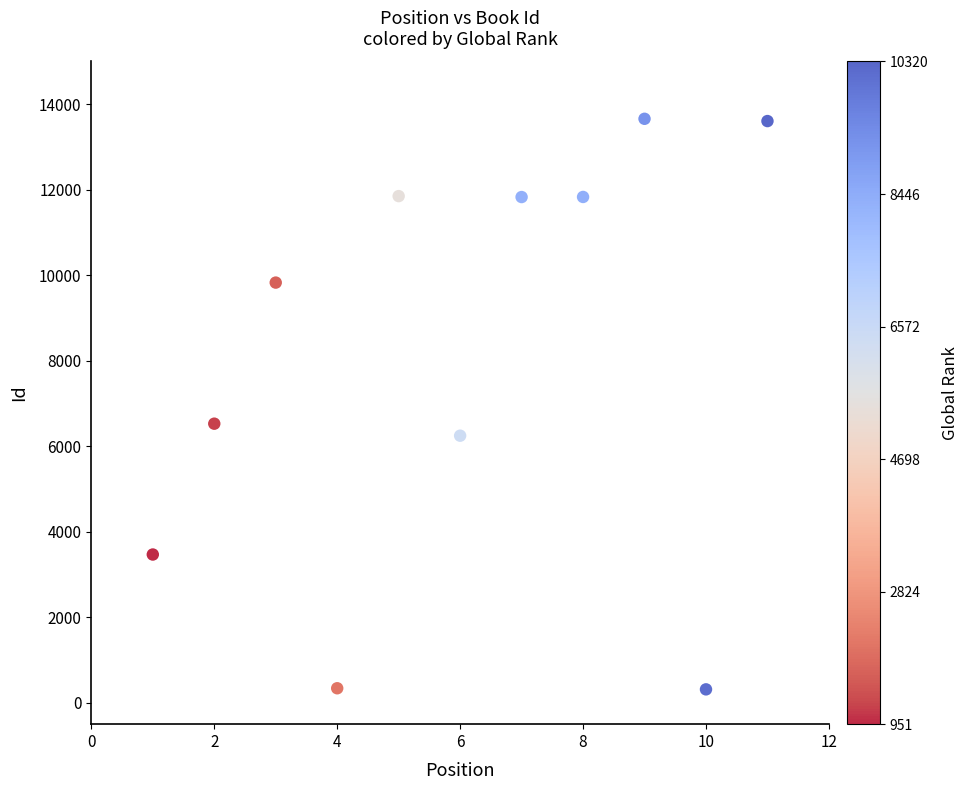

What is the average Y value?

8136